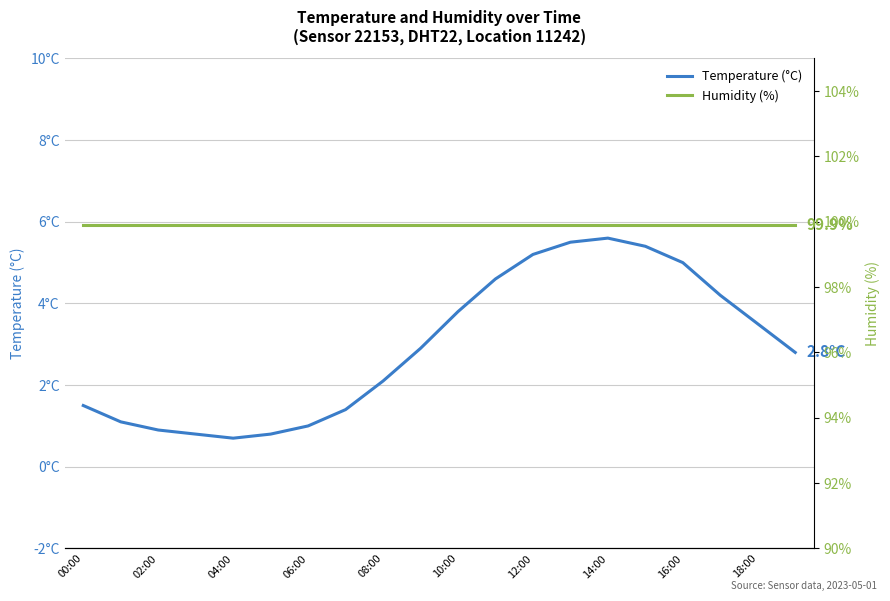

What is the total value across all series at 18:00?

103.4